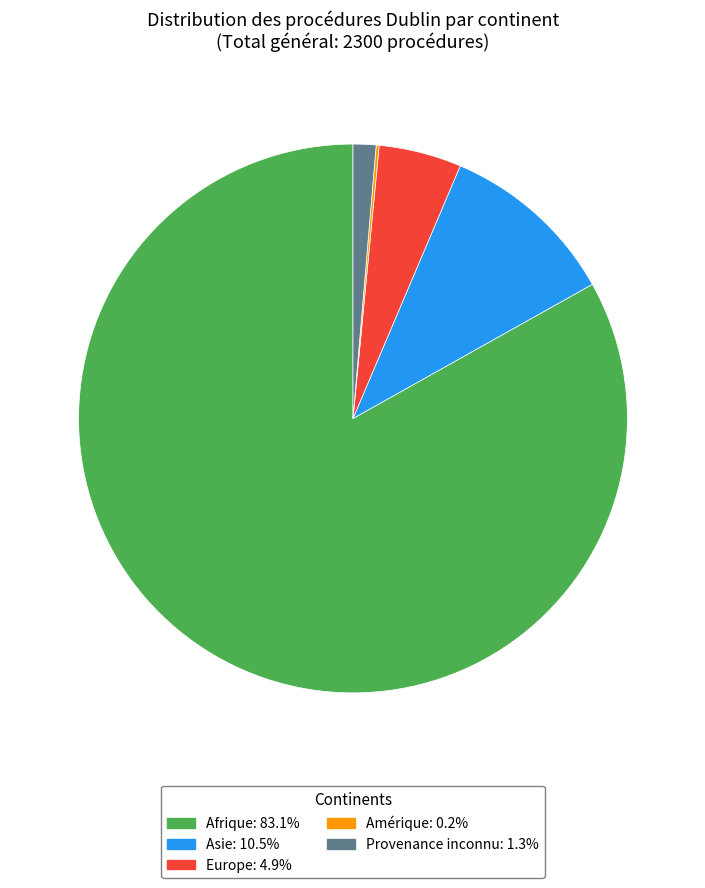

Do Europe: 4.9% and Provenance inconnu: 1.3% together represent more than half of the pie?

No